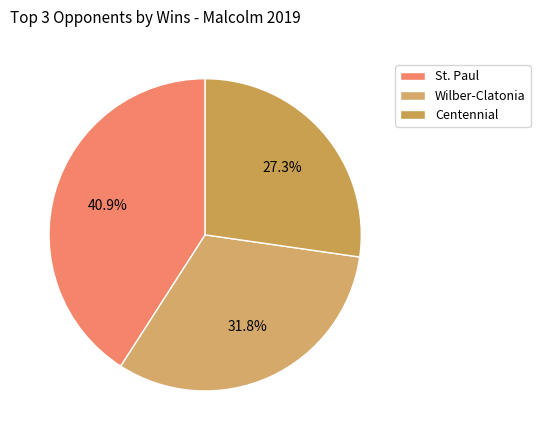

How many slices are in this pie chart?

3